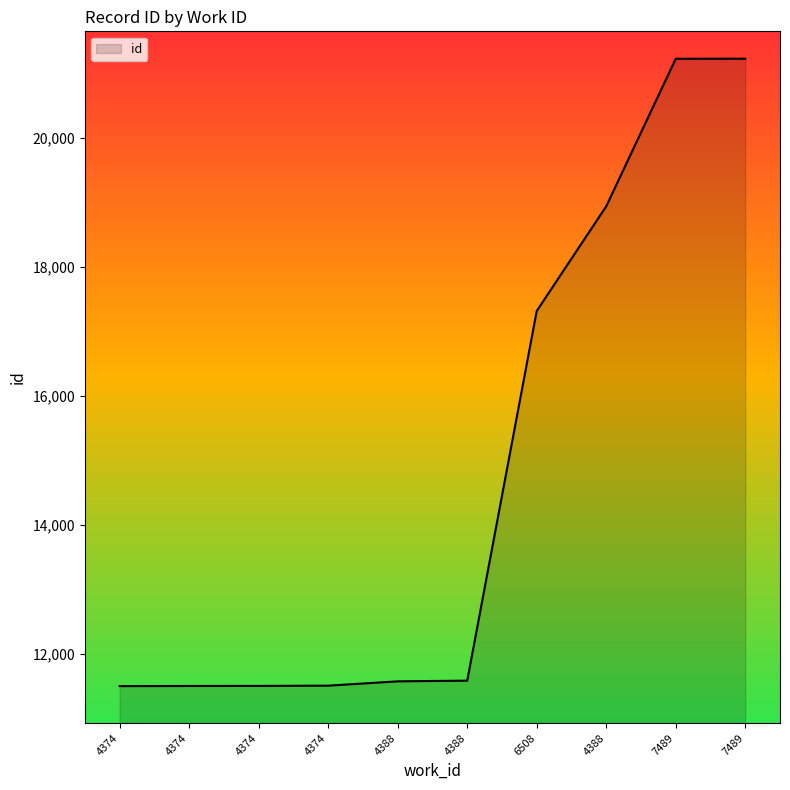

Does the chart display data point markers on the line(s)?

No